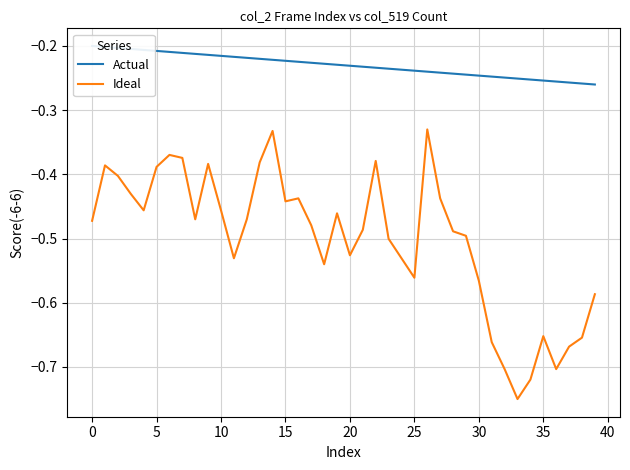

What is the difference between the maximum and minimum values in the Actual series?

0.1